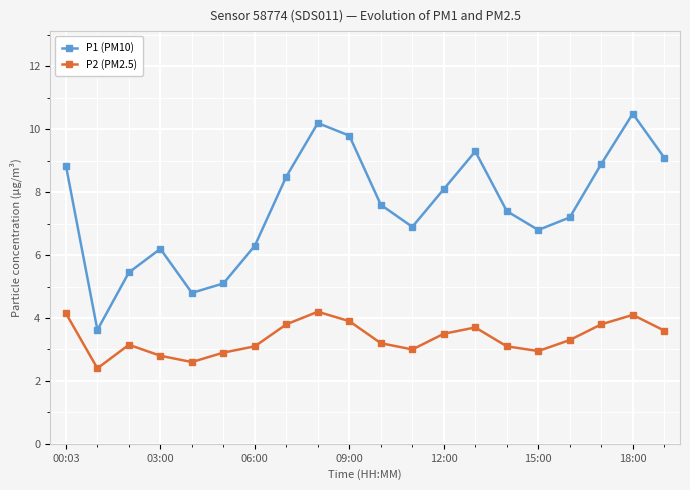

What is the difference between the second highest and second lowest values in the P1 (PM10) series?

5.4